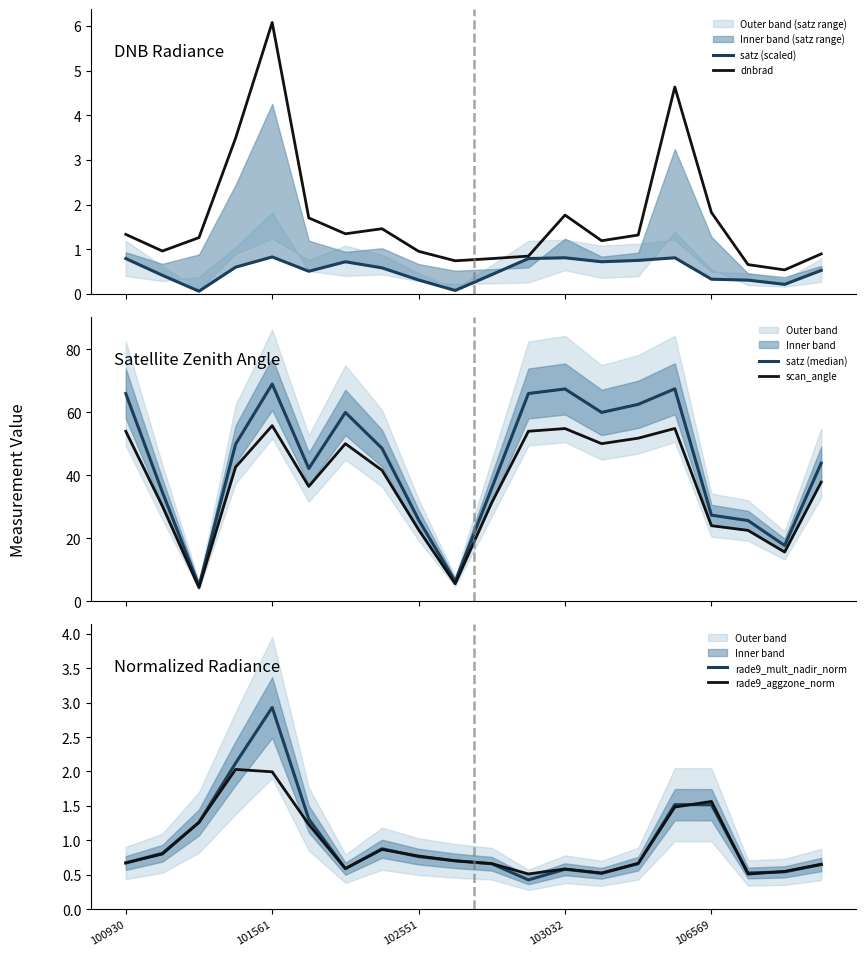

How many data points in scan_angle are less than 41?

10